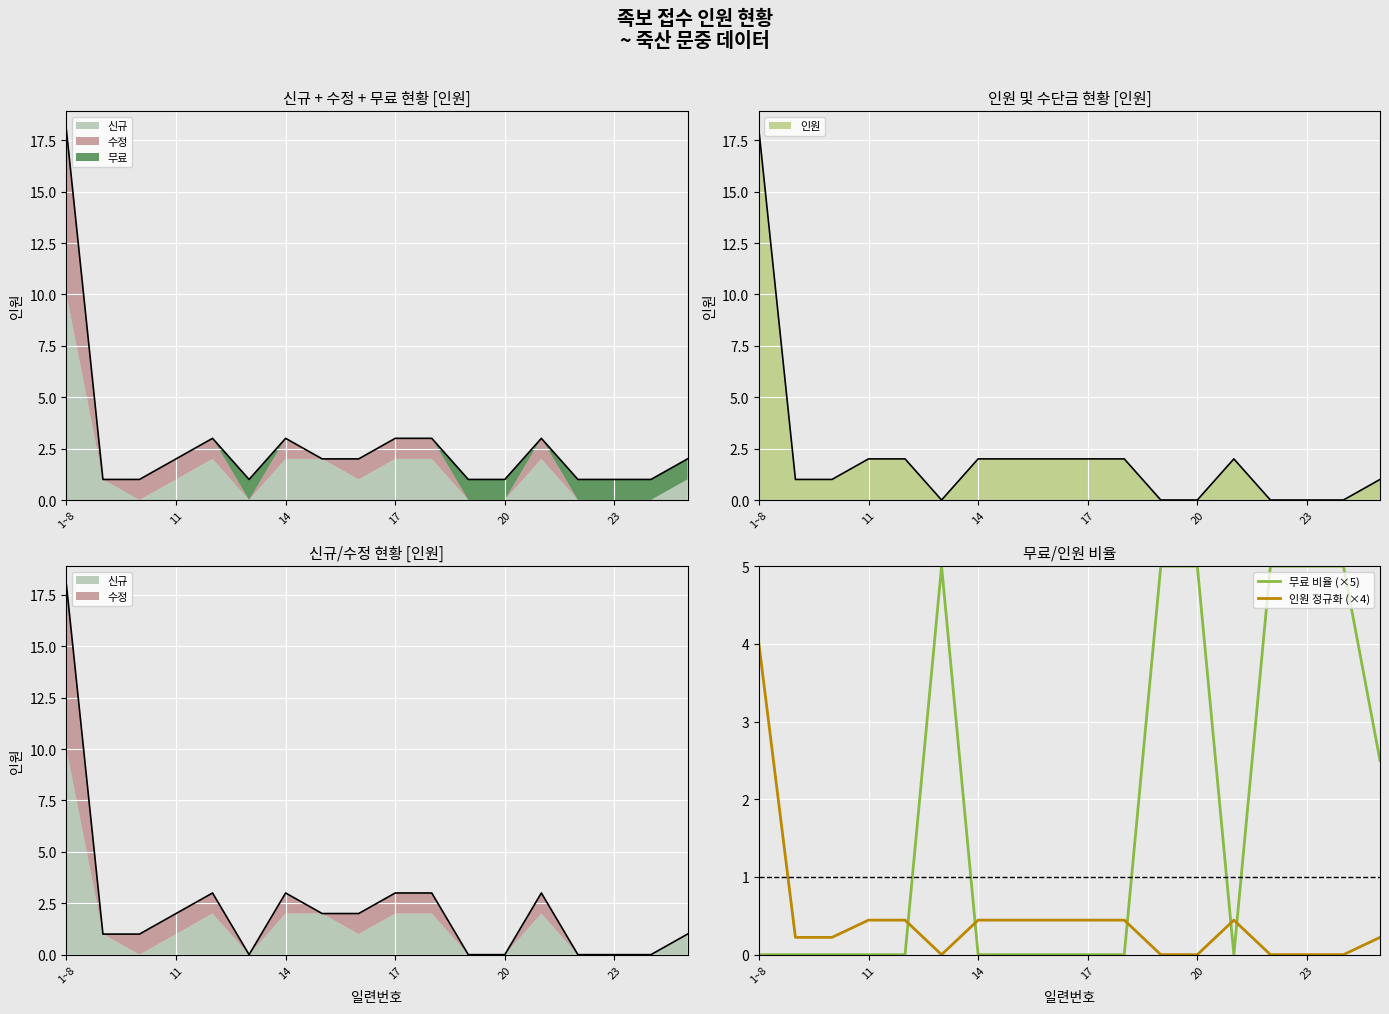

The 무료 비율 (×5) series shows 0.0 at 17. True or false?

True